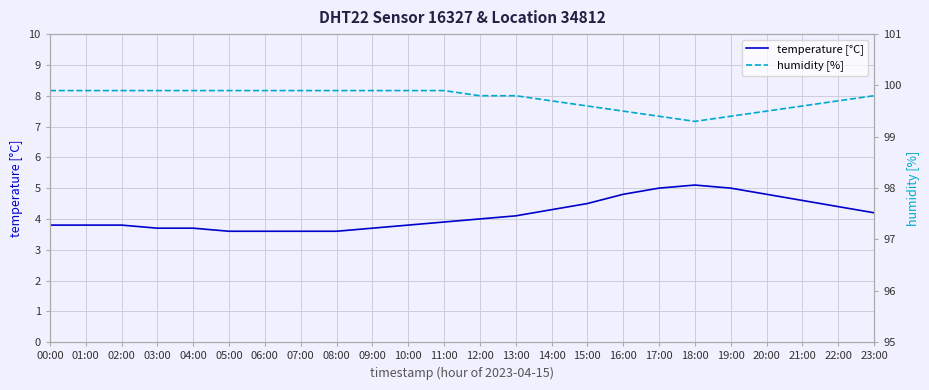

What is the difference between the humidity [%] values at 20:00 and 04:00?

0.7